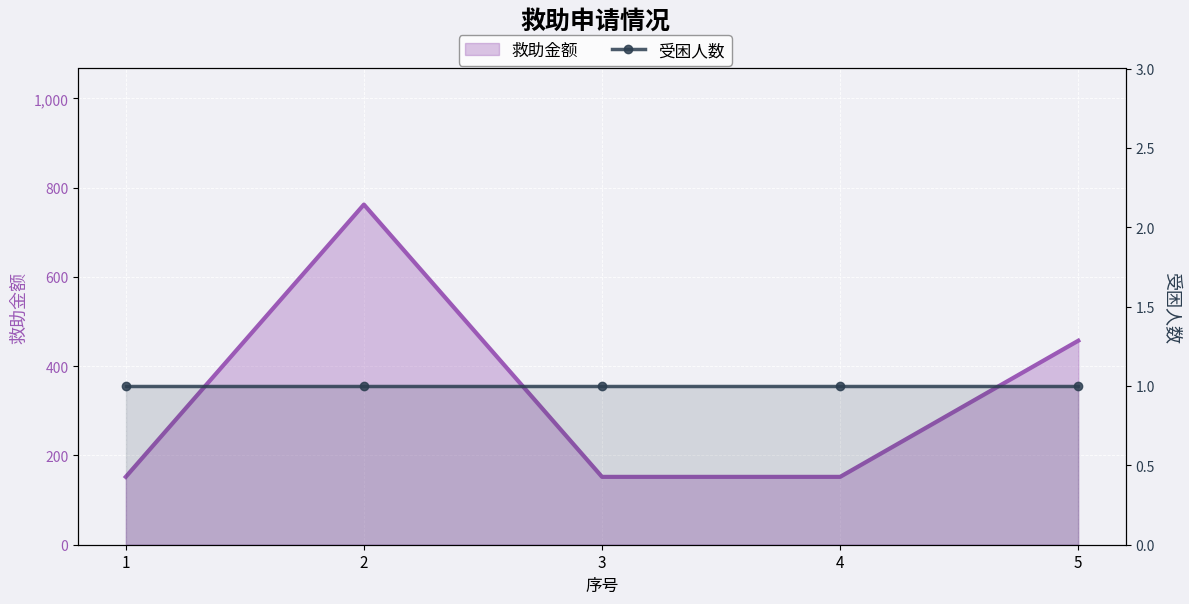

Rank the categories by value from highest to lowest.

2, 5, 1, 3, 4